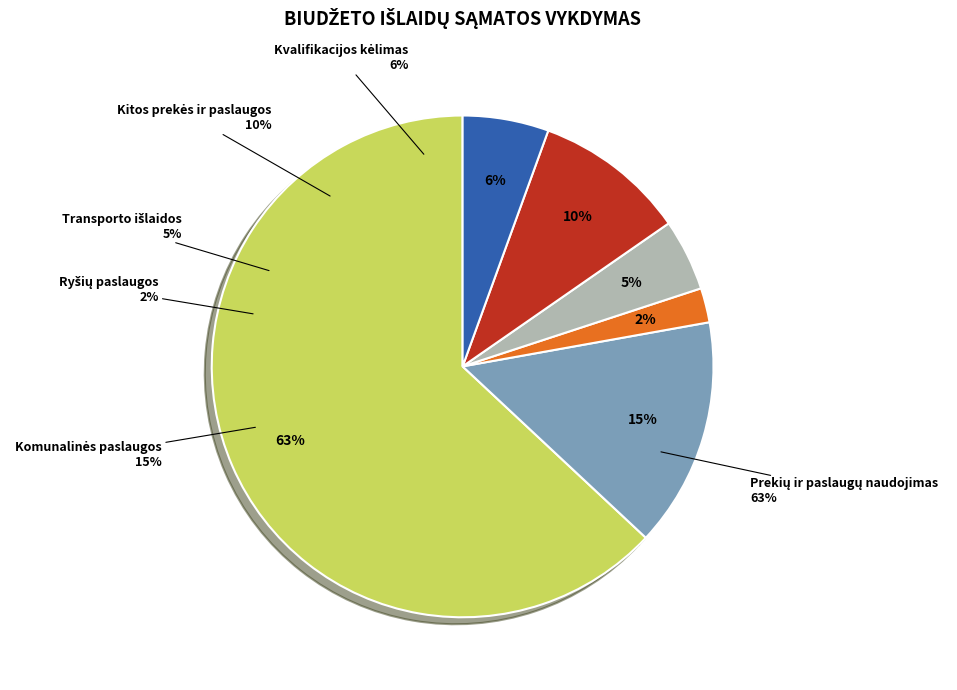

What is the ratio of the value at Ryšių paslaugos to the value at Transporto išlaidos?

0.5